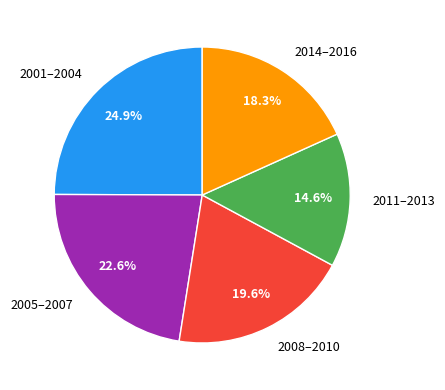

What percentage is NOT represented by 2001–2004?

75.1%